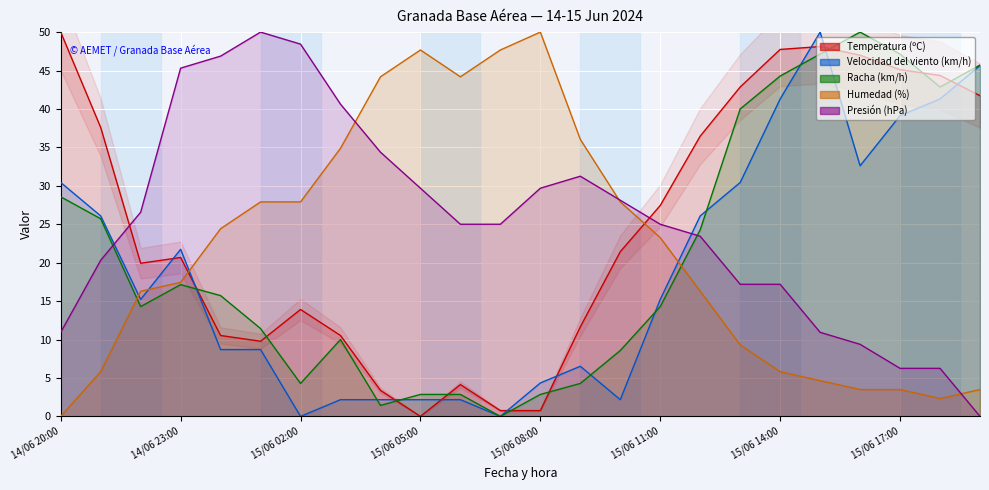

What value does the Racha (km/h) series have at 15/06 16:00?

50.0